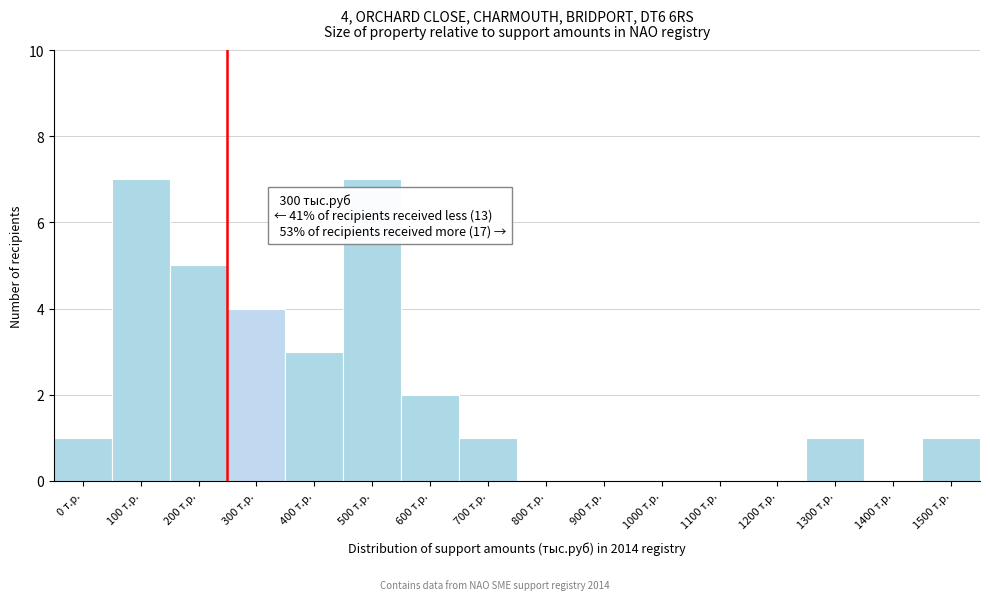

Reading left to right, list all the values displayed in this chart.

0 т.р.=1	100 т.р.=7	200 т.р.=5	300 т.р.=4	400 т.р.=3	500 т.р.=7	600 т.р.=2	700 т.р.=1	800 т.р.=0	900 т.р.=0	1000 т.р.=0	1100 т.р.=0	1200 т.р.=0	1300 т.р.=1	1400 т.р.=0	1500 т.р.=1